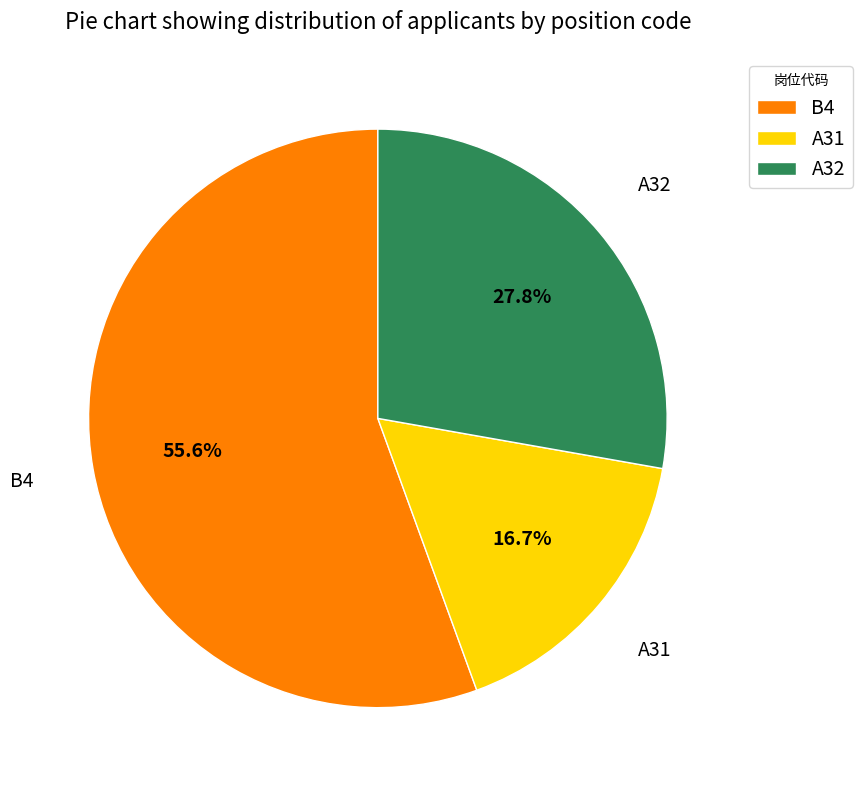

What is the ratio of the value at A32 to the value at A31?

1.7